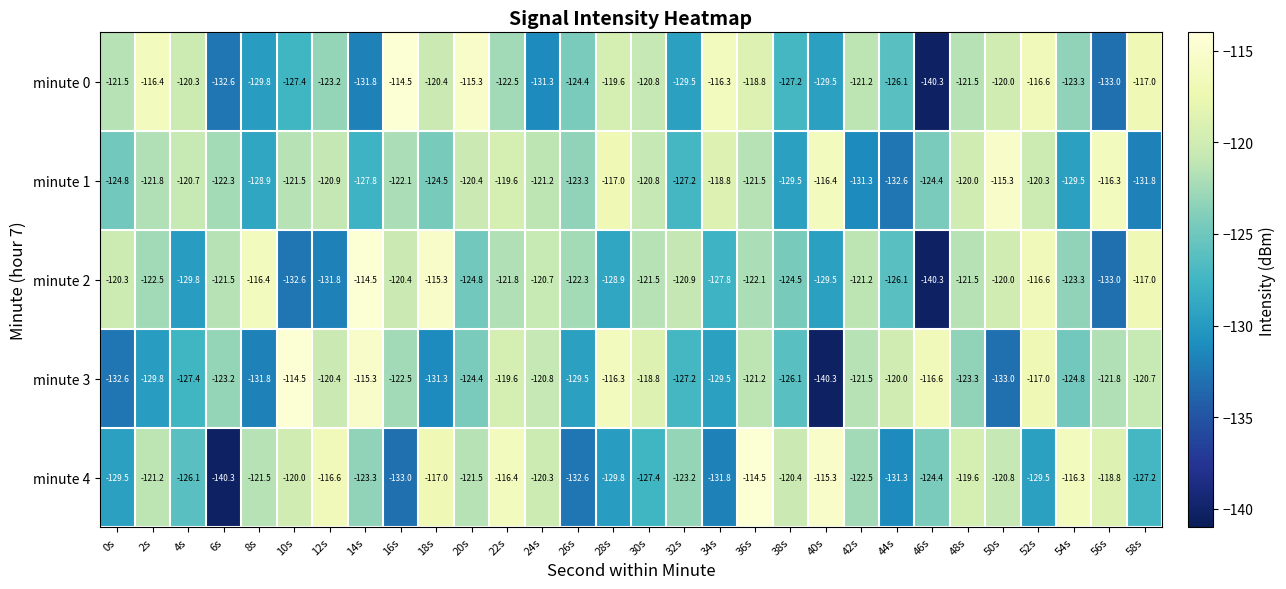

At which category is the sum across all series the highest?

36s